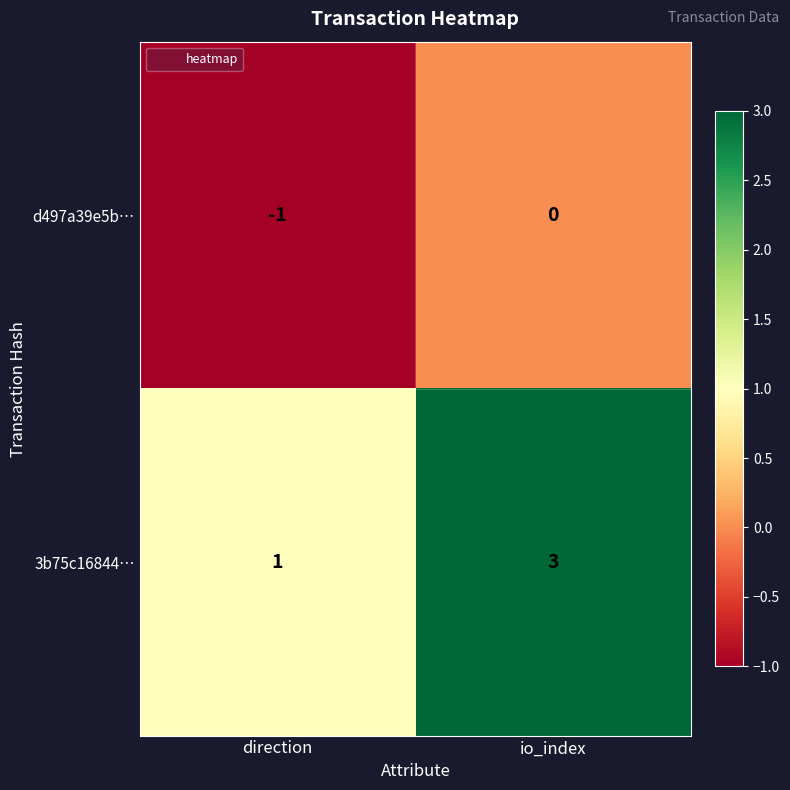

Which series has the largest total across all categories?

3b75c16844…